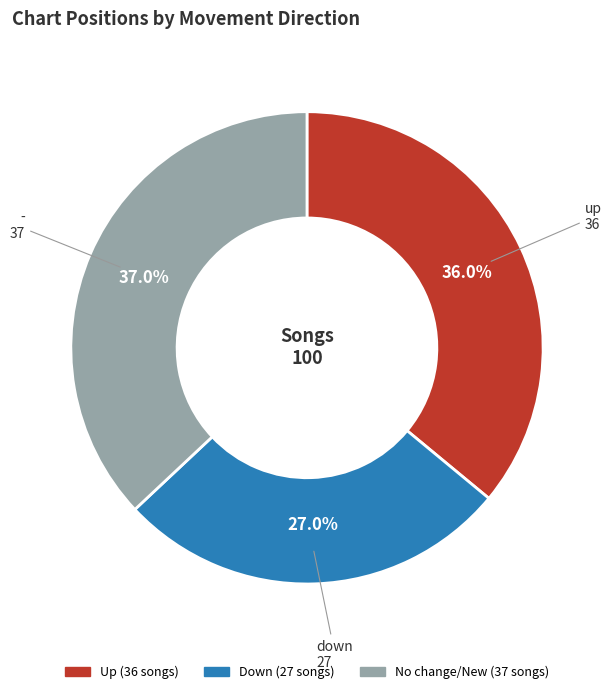

To the nearest percent, what is the difference between the largest and smallest slice percentages?

10%